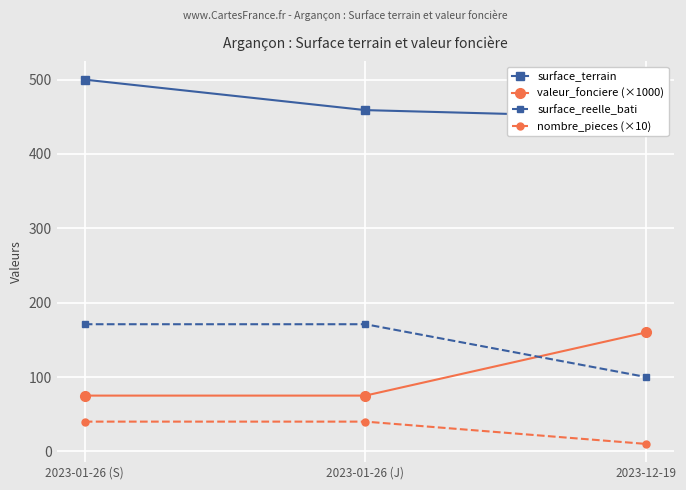

Read the nombre_pieces (×10) value at 2023-01-26 (S), to the nearest 10.

40